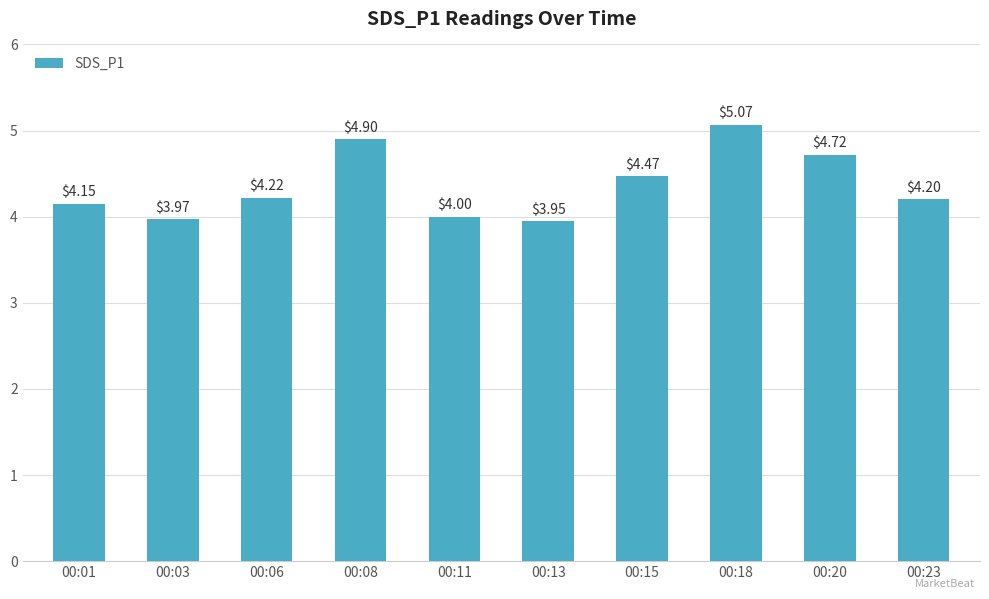

Are the bars grouped side by side (vs. stacked)?

No